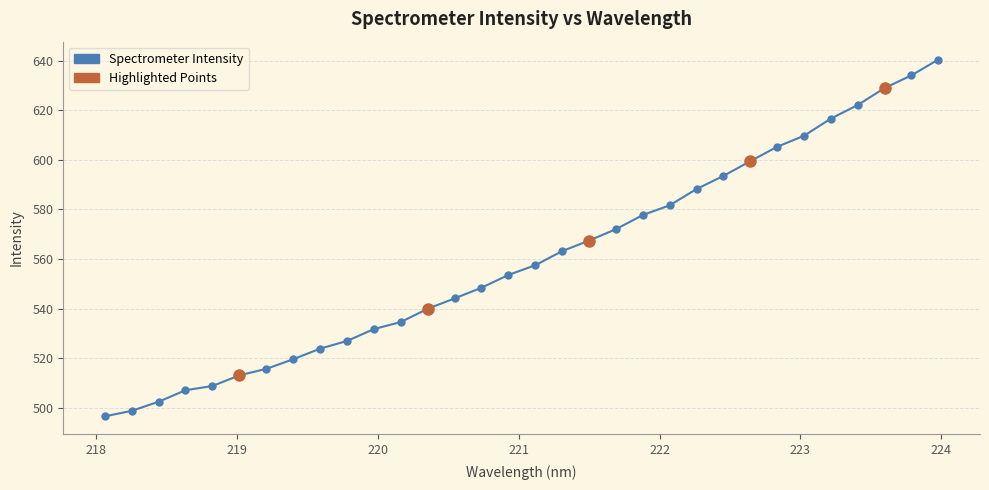

What is the value of the 22nd point from the left?

581.7